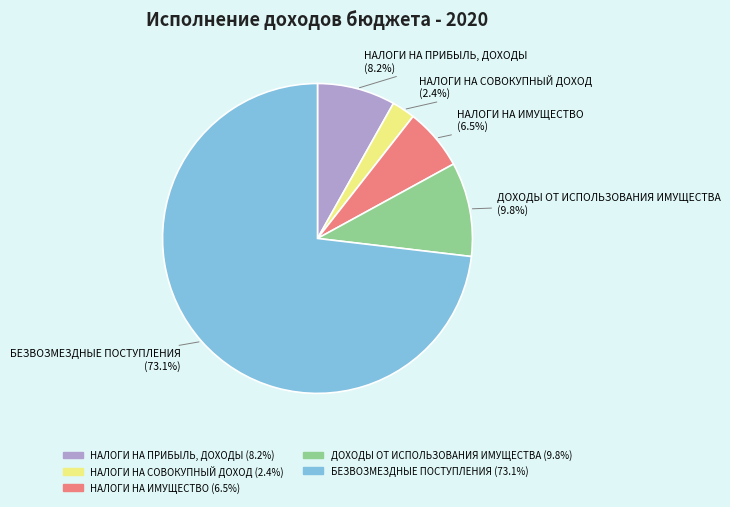

Rank the categories by value from highest to lowest.

БЕЗВОЗМЕЗДНЫЕ ПОСТУПЛЕНИЯ, ДОХОДЫ ОТ ИСПОЛЬЗОВАНИЯ ИМУЩЕСТВА, НАЛОГИ НА ПРИБЫЛЬ, ДОХОДЫ, НАЛОГИ НА ИМУЩЕСТВО, НАЛОГИ НА СОВОКУПНЫЙ ДОХОД